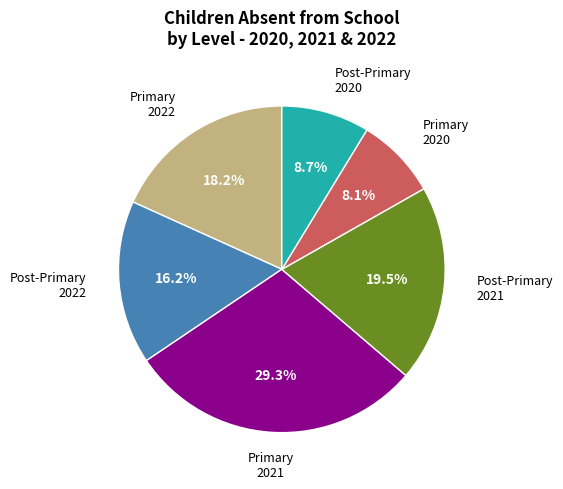

How many segments does this pie chart have?

6